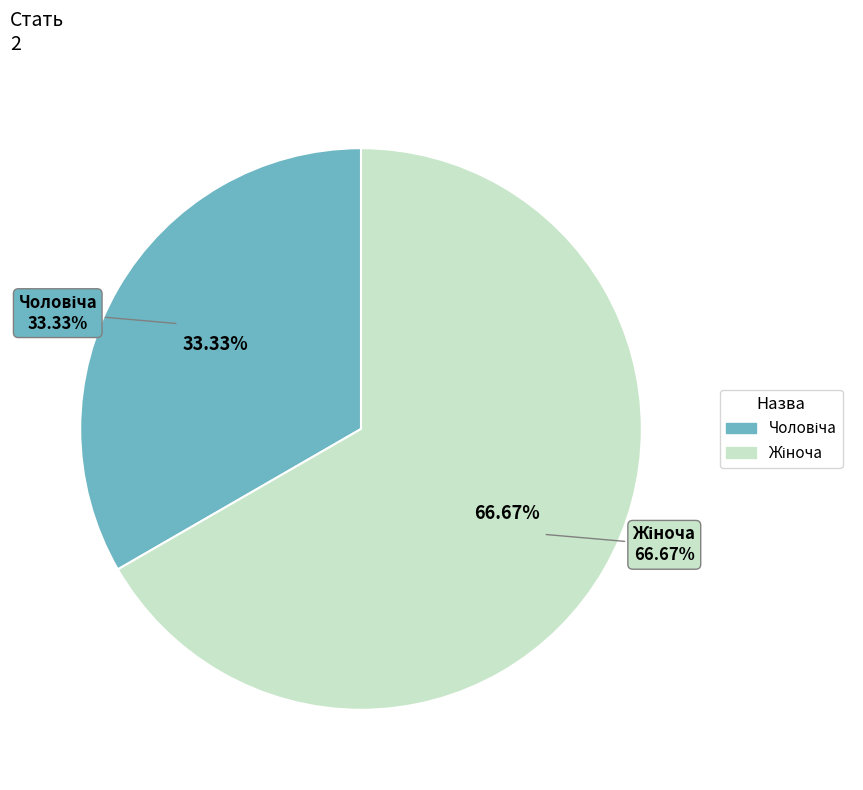

The Жіноча slice represents 74% of the pie. True or false?

False